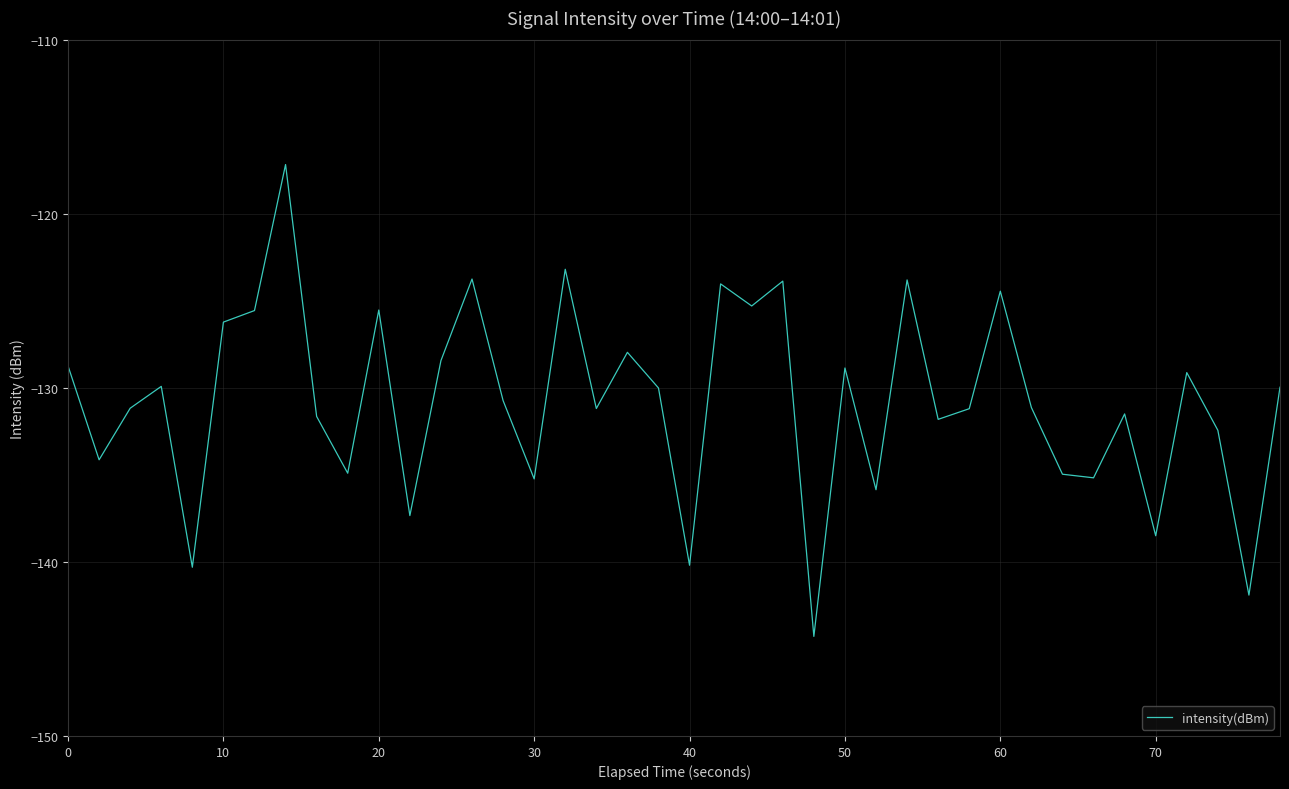

What is the maximum value shown in the chart?

-117.1